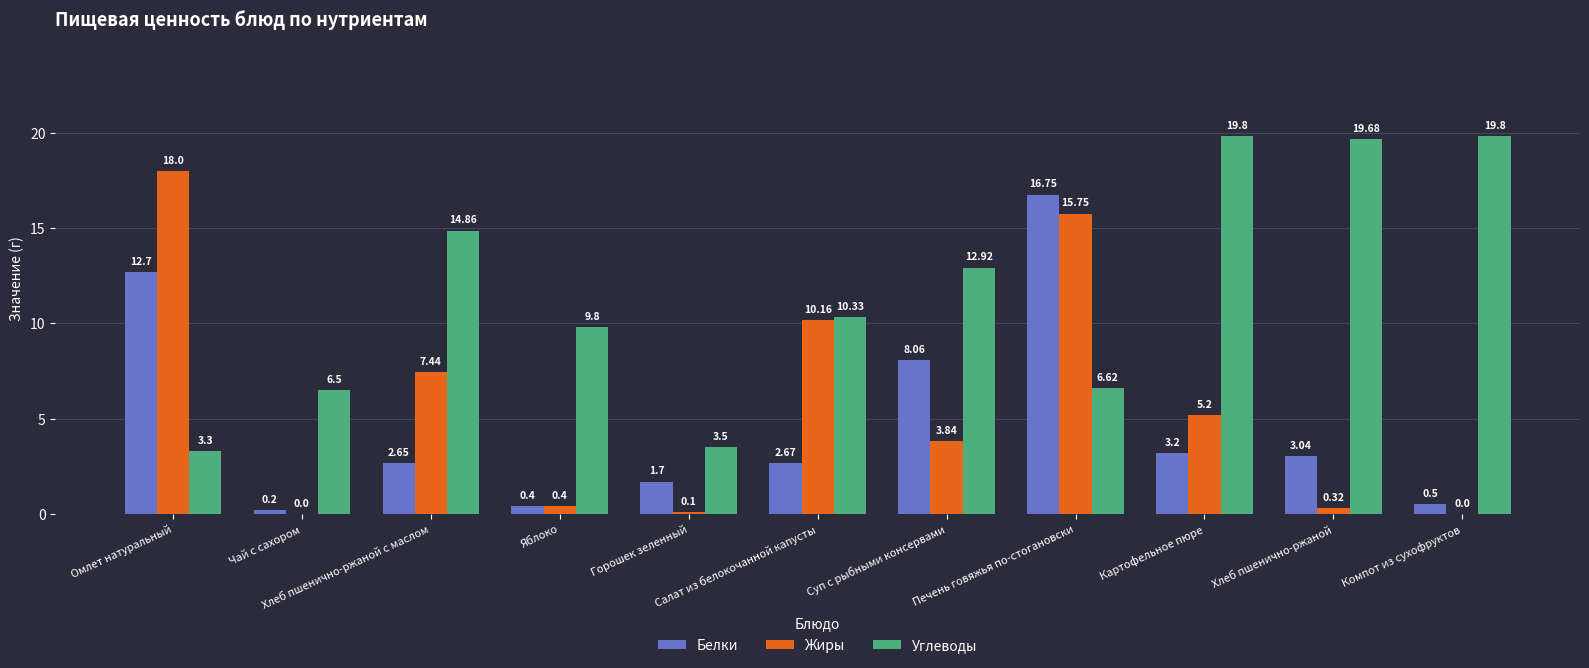

Is it true that Углеводы equals 2.4 at Печень говяжья по-стогановски?

False